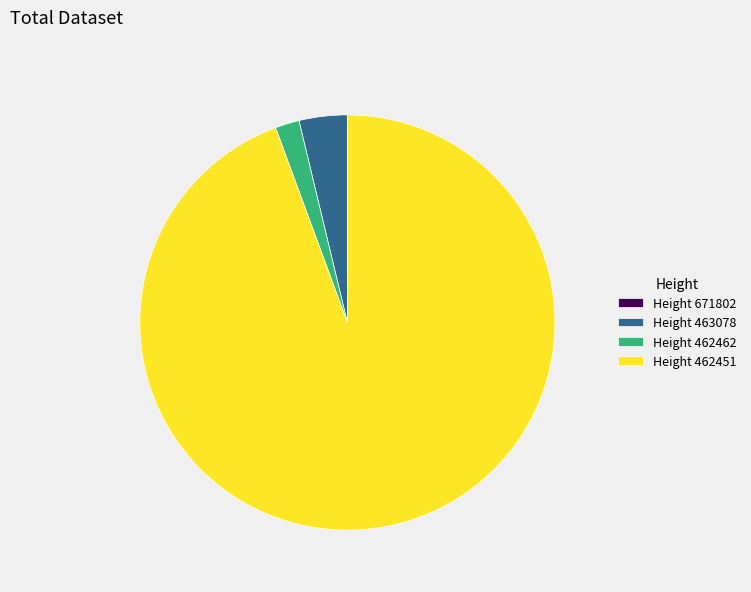

Combined, do Height 462451 and Height 463078 account for over 50%?

Yes